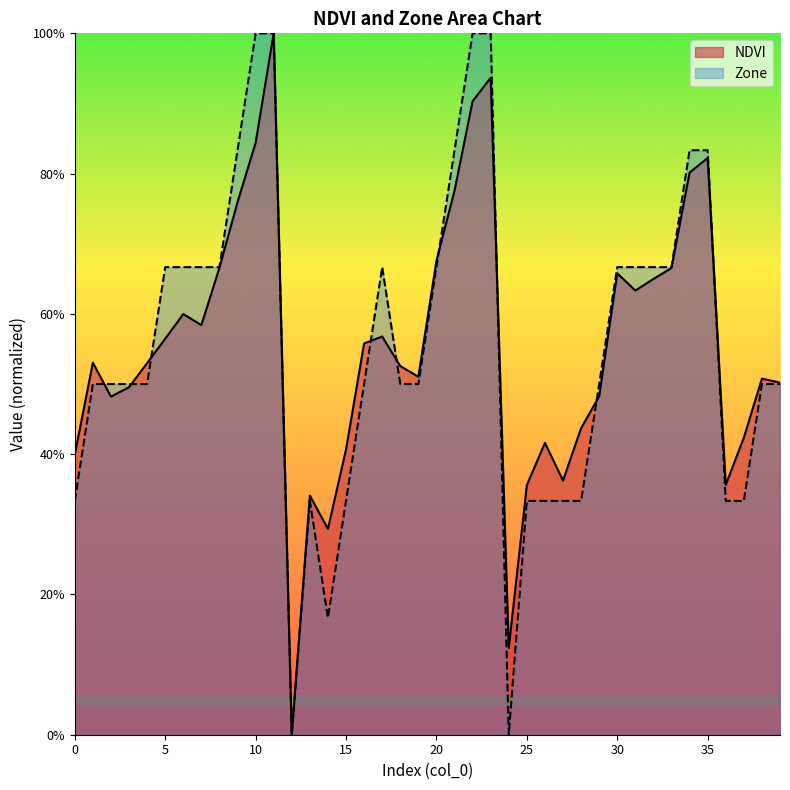

What is the value of the Zone point at the 24th from the left?

100.0